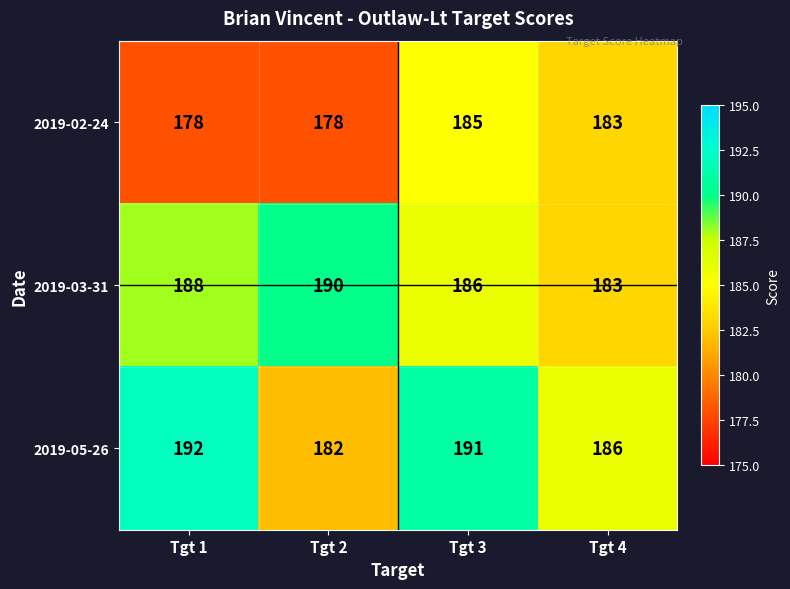

What is the difference between the highest and lowest values at Tgt 1?

14